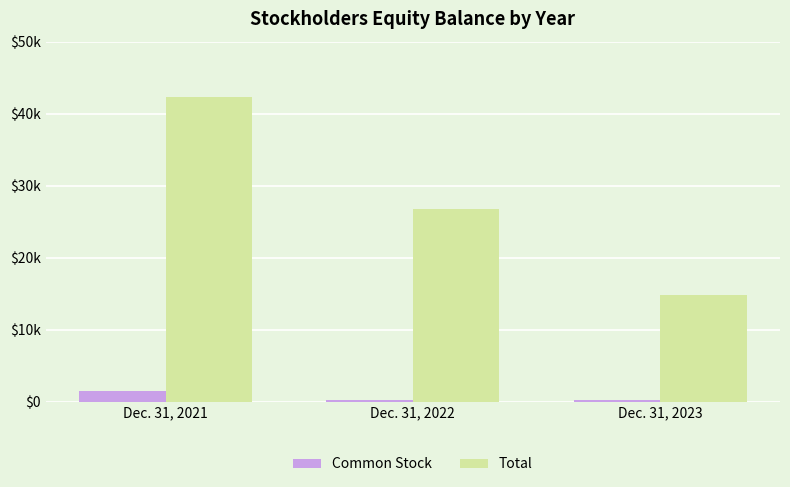

What are all the series names shown in the legend?

Common Stock, Total